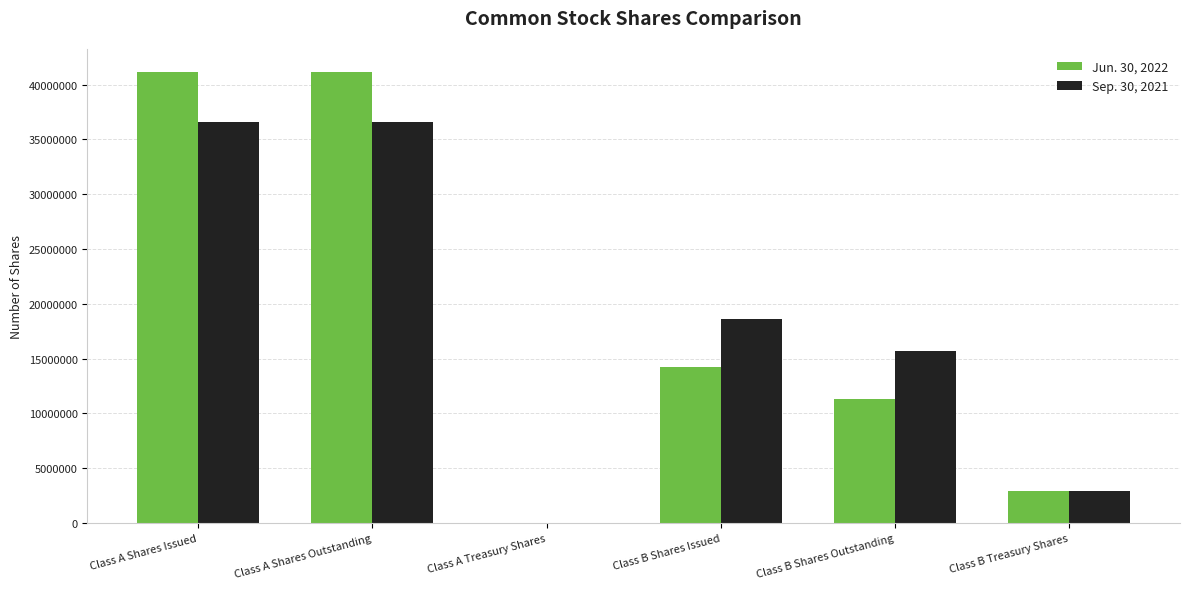

Is the value of Sep. 30, 2021 at Class B Shares Issued greater than the value of Jun. 30, 2022 at Class B Shares Outstanding?

Yes